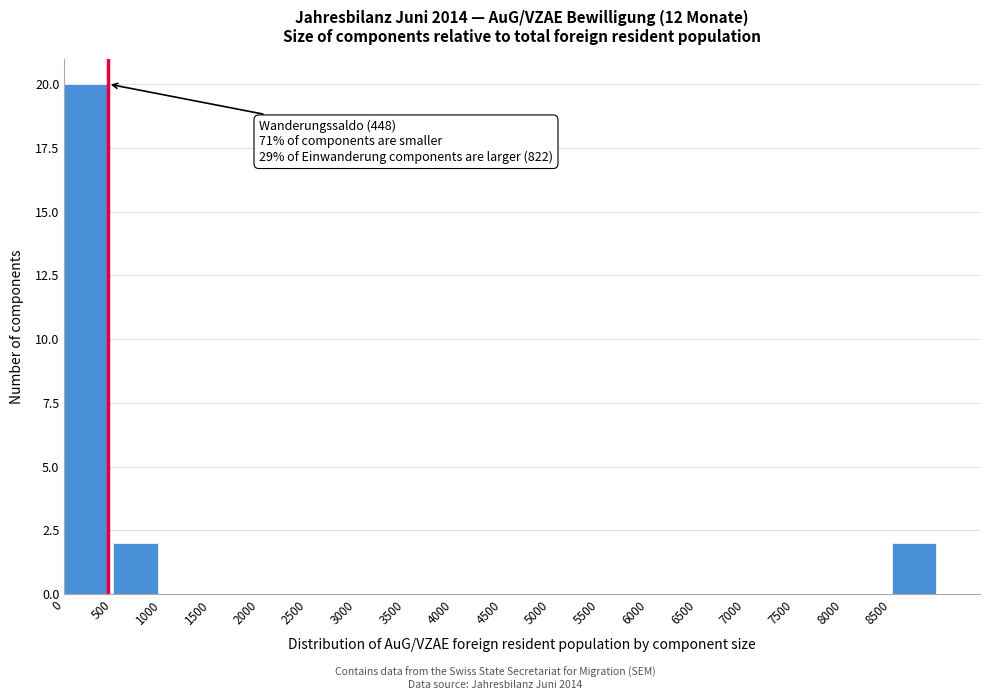

Which range on the x-axis has the tallest bar?

0 to 500